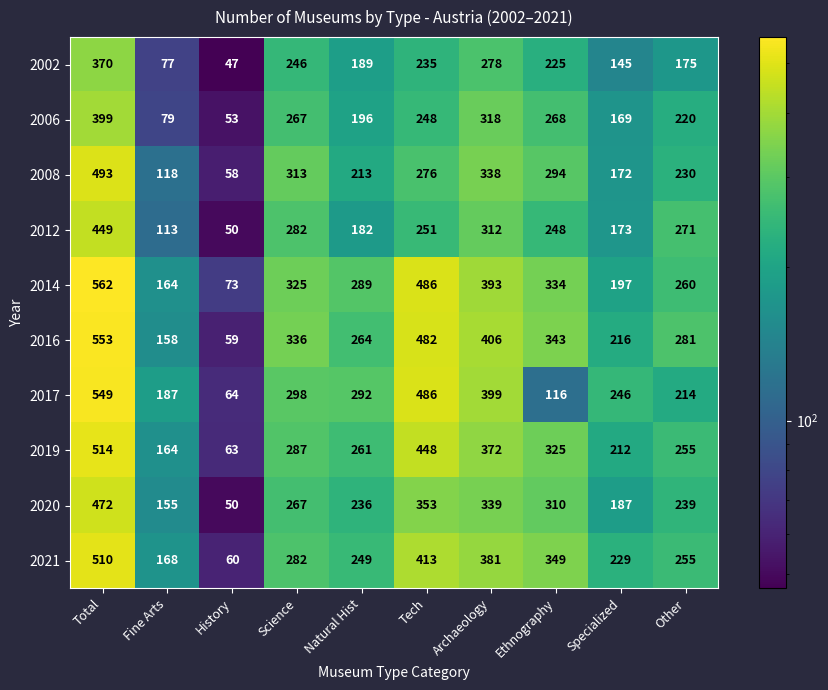

What is the total value across all series at Natural Hist?

2371